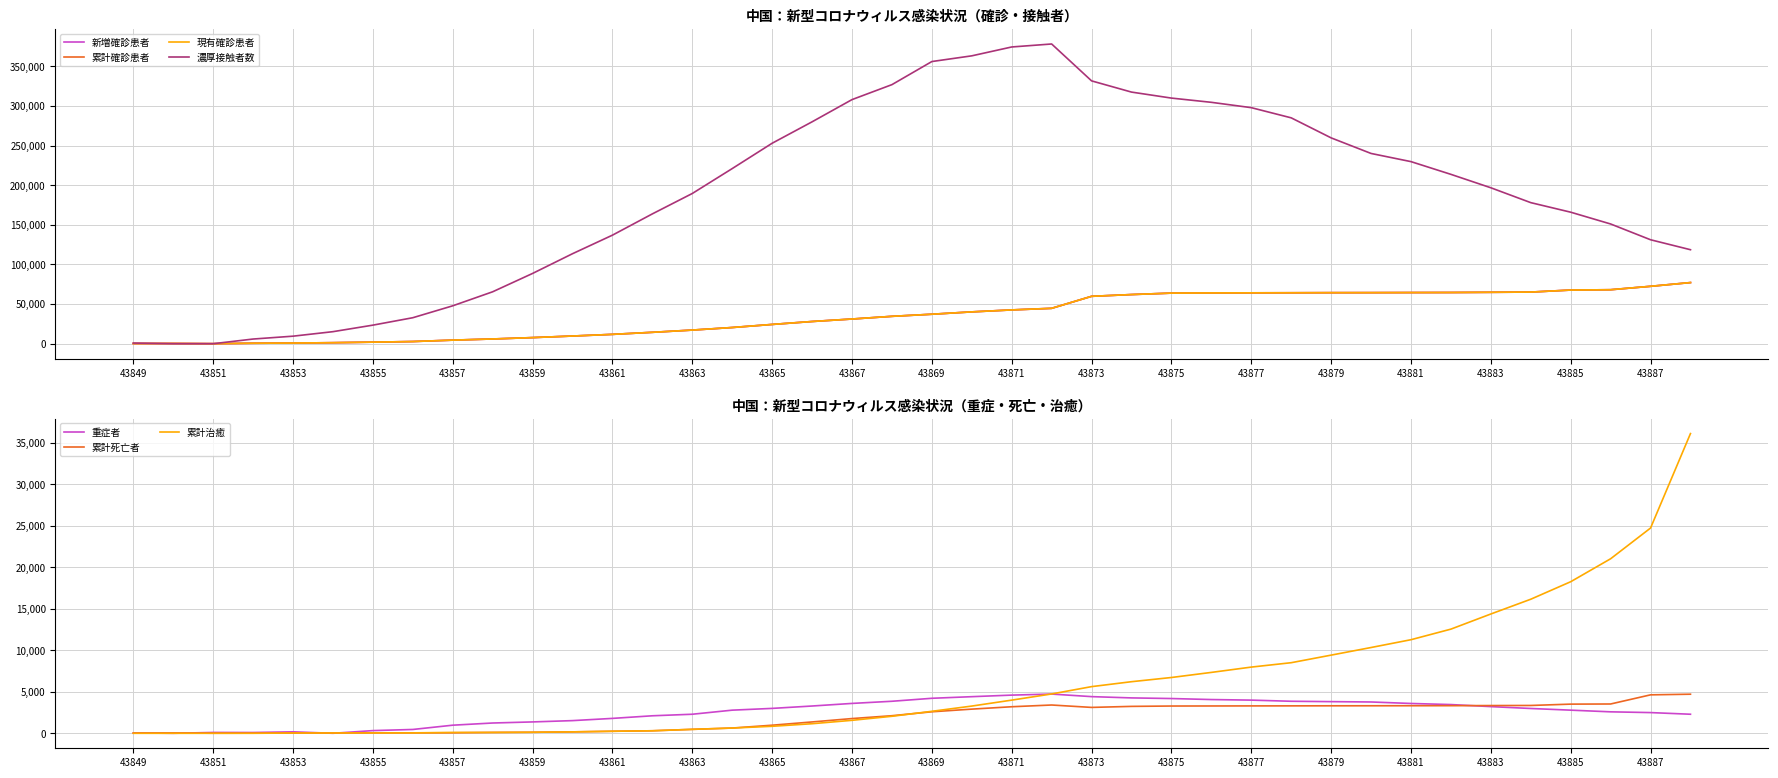

At 43877, list the series in order from smallest to largest.

累計死亡者, 重症者, 累計治癒, 新増確診患者, 現有確診患者, 濃厚接触者数